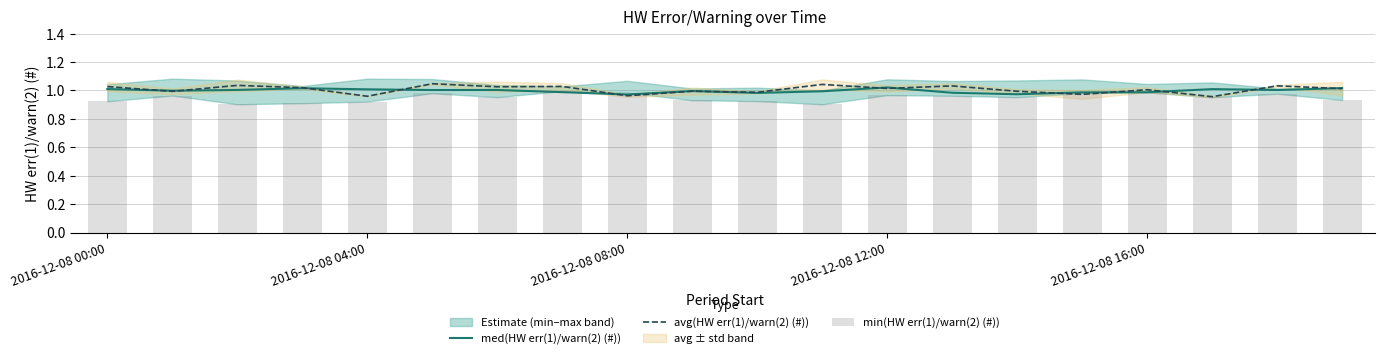

The med(HW err(1)/warn(2) (#)) series shows 0.5 at 2016-12-08 16:00. True or false?

False